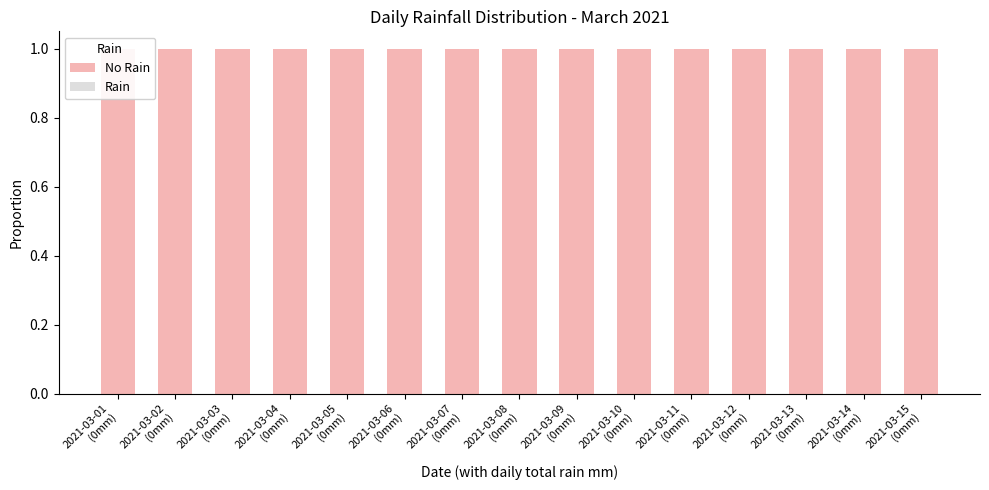

Are the bars horizontal?

No